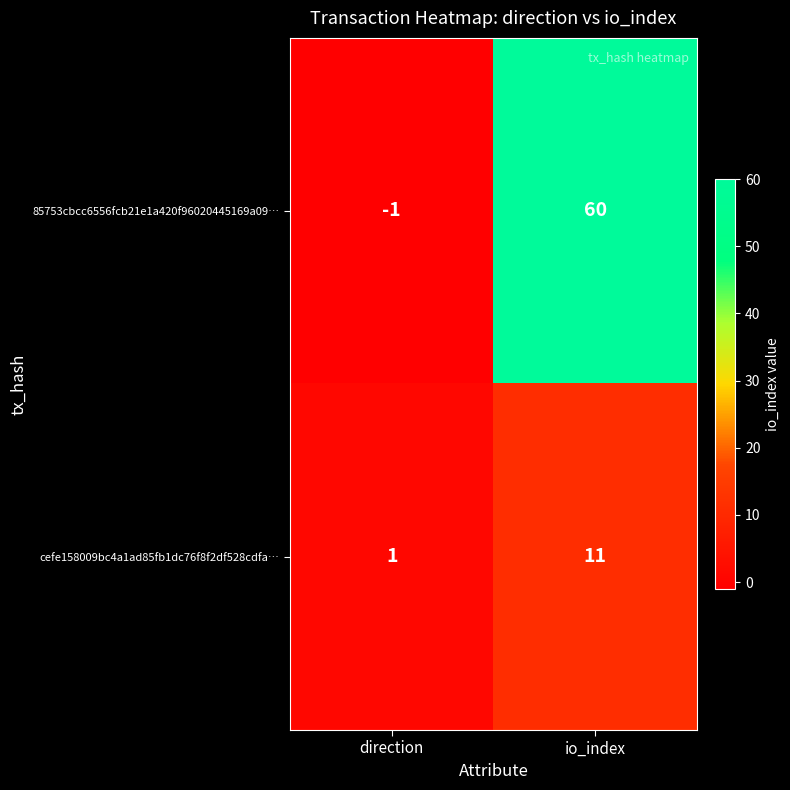

What is the highest value of the 85753cbcc6556fcb21e1a420f96020445169a09… series?

60